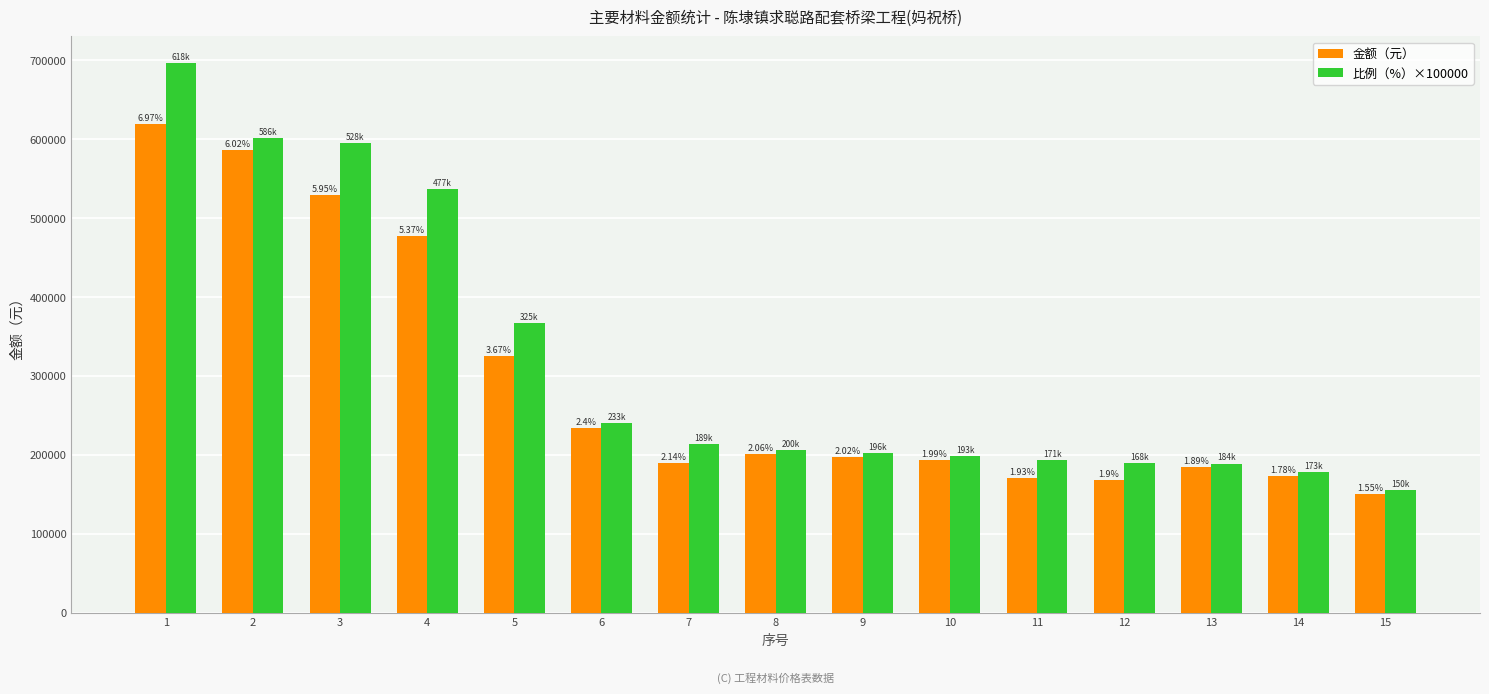

How many bars are there in total?

30